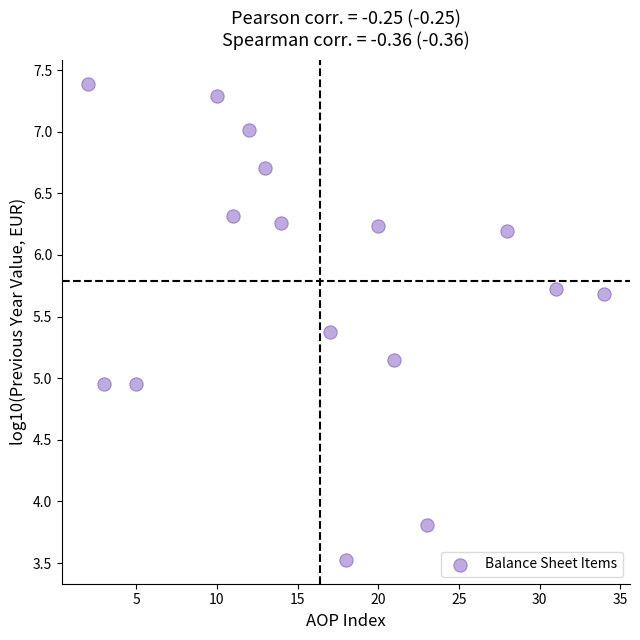

What is the range of X values (max minus min)?

32.0